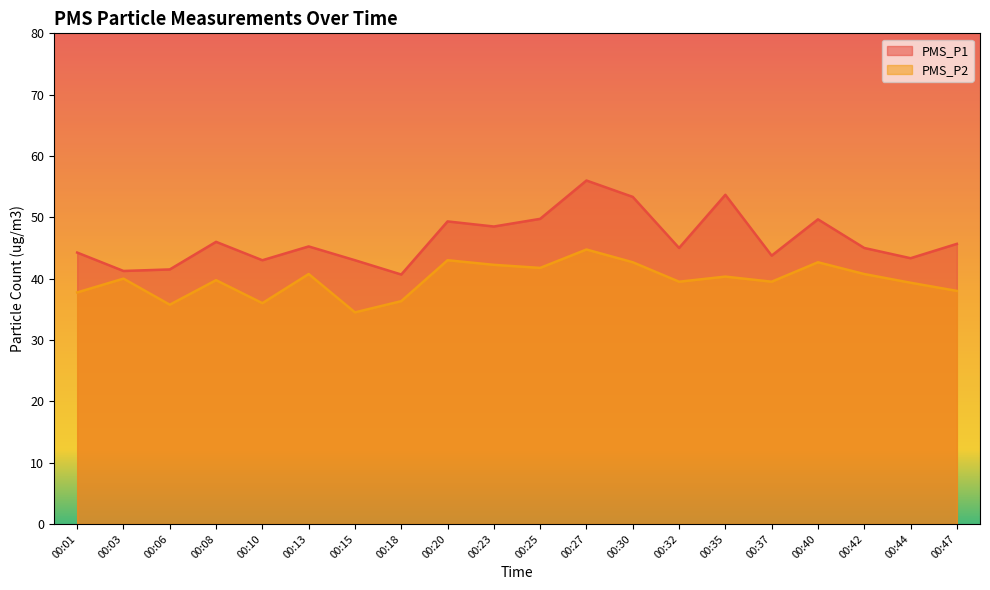

The value of PMS_P2 at 00:13 is 19.6. True or false?

False